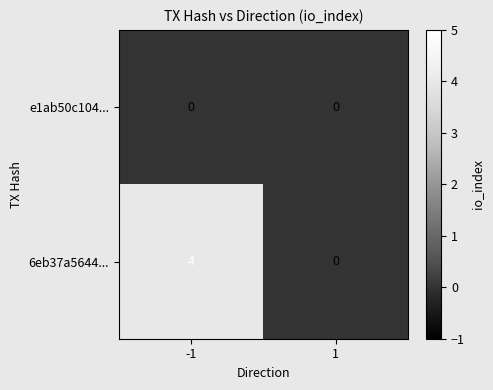

Which series changed the most between -1 and 1?

6eb37a5644...